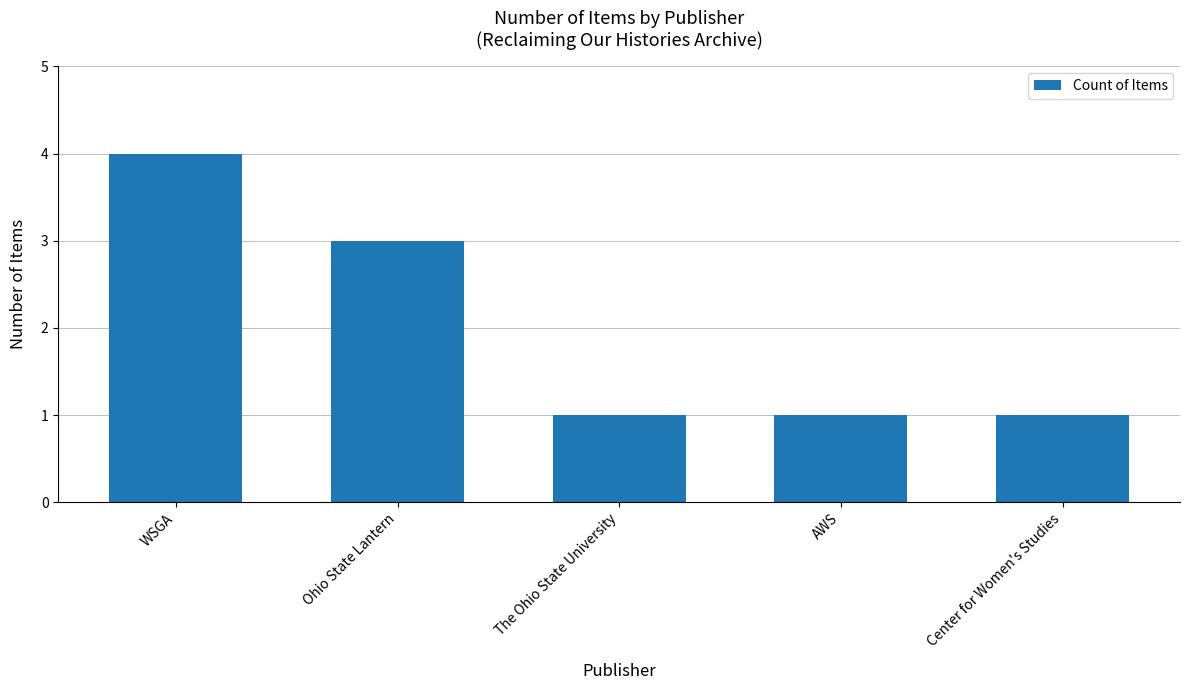

What is the label of the 4th bar from the left?

AWS